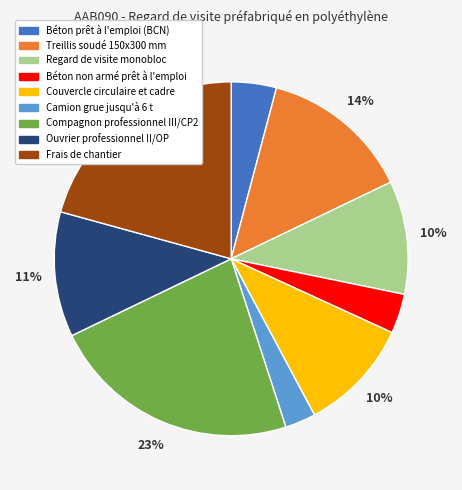

To the nearest percent, what portion does Frais de chantier represent?

21%